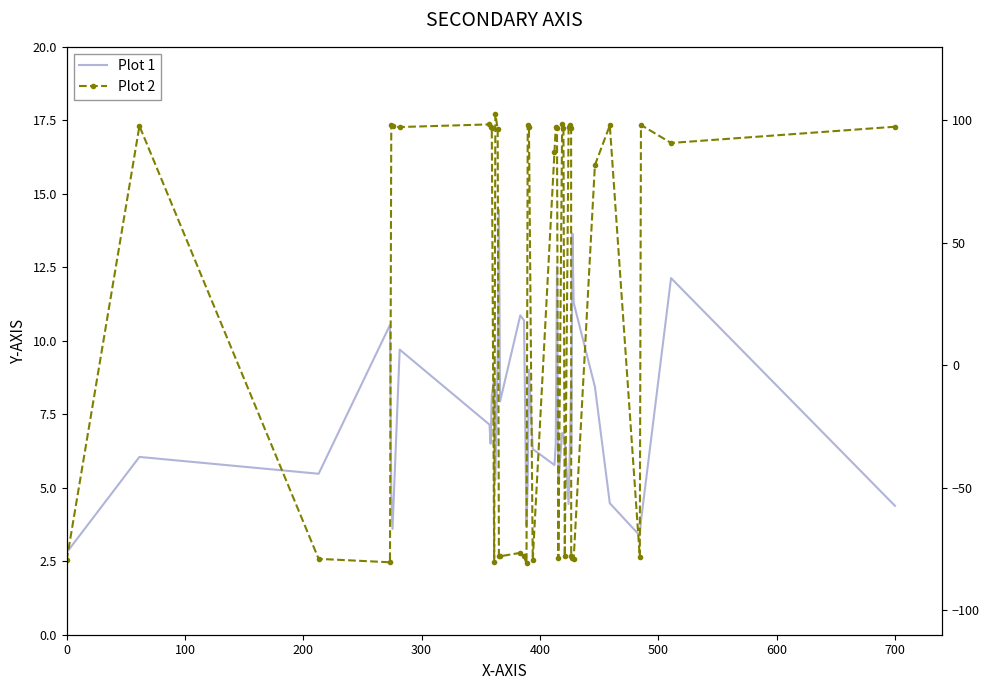

What is the difference between the second highest and minimum values in the Plot 2 series?

179.4